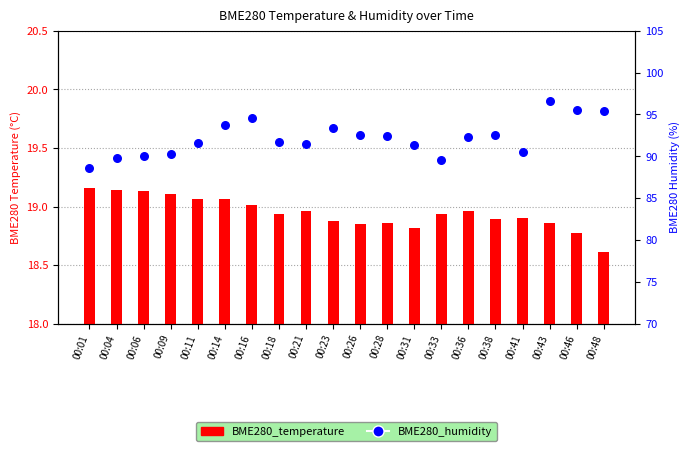

What is the total value across all series at 00:18?

110.7